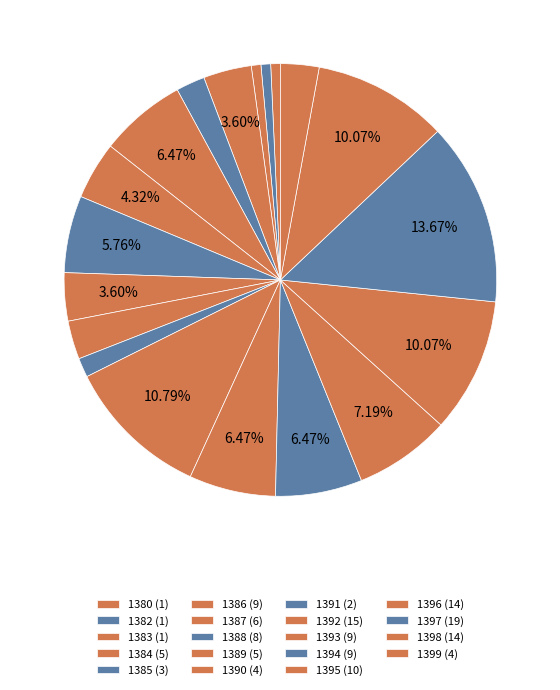

How many segments does this pie chart have?

19